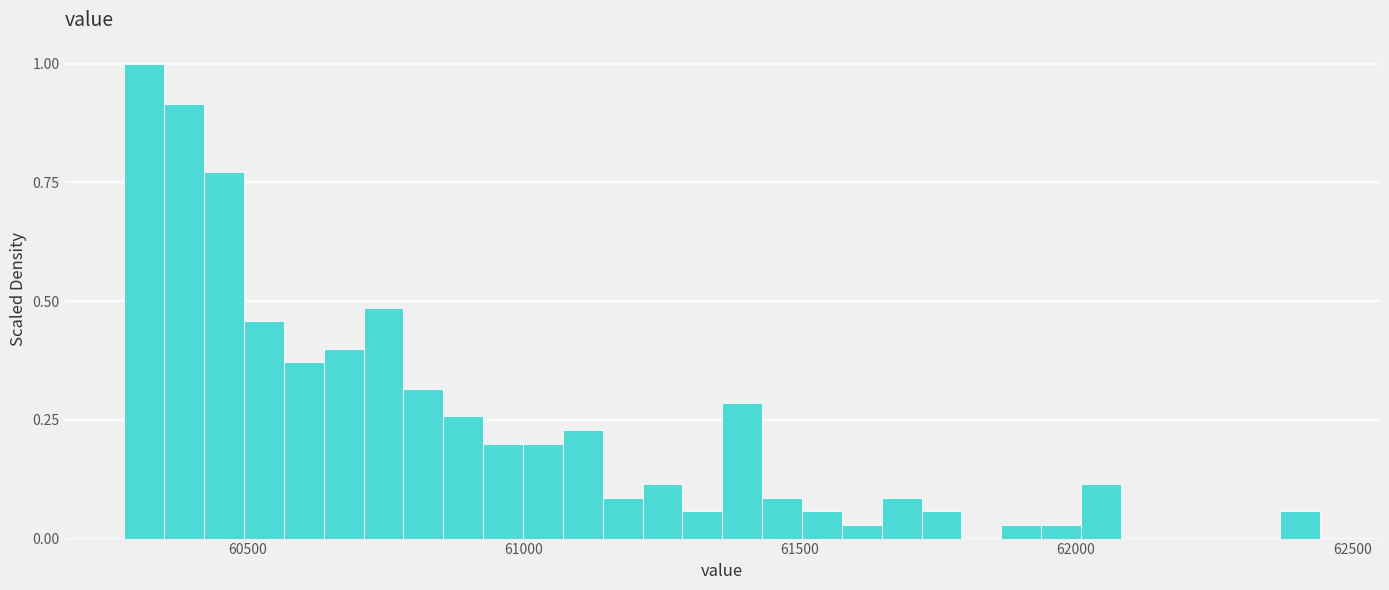

Read against the x-axis, roughly where is the centre of the tallest bar?

60300